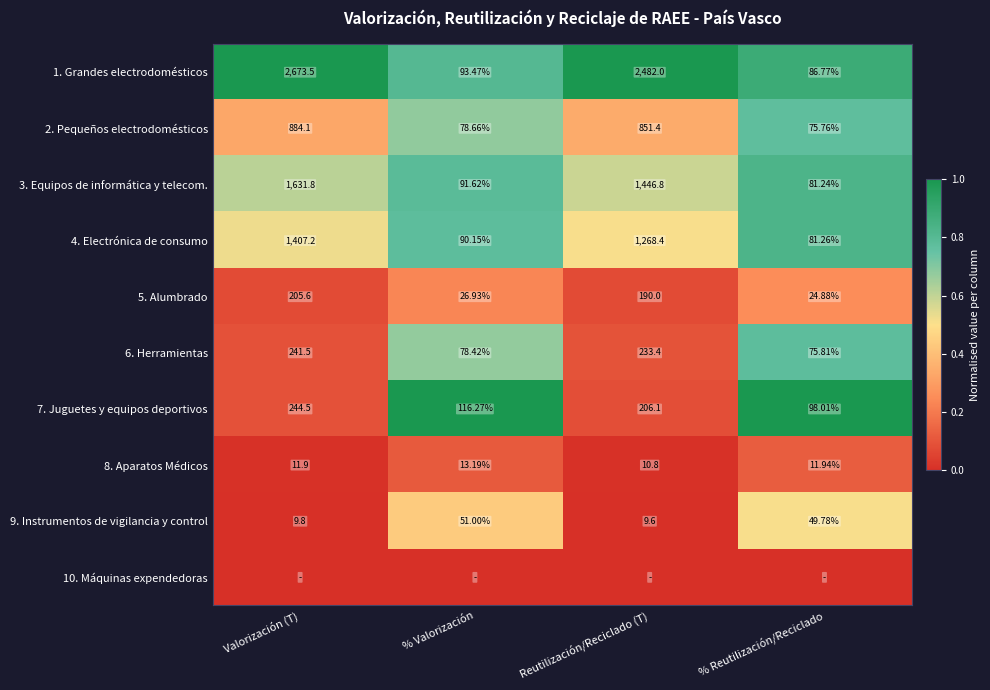

Is the value of 7. Juguetes y equipos deportivos at Reutilización/Reciclado (T) greater than the value of 4. Electrónica de consumo at Valorización (T)?

No